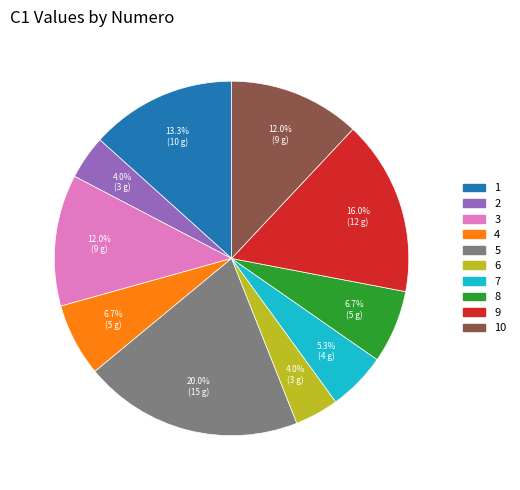

How many segments does this pie chart have?

10